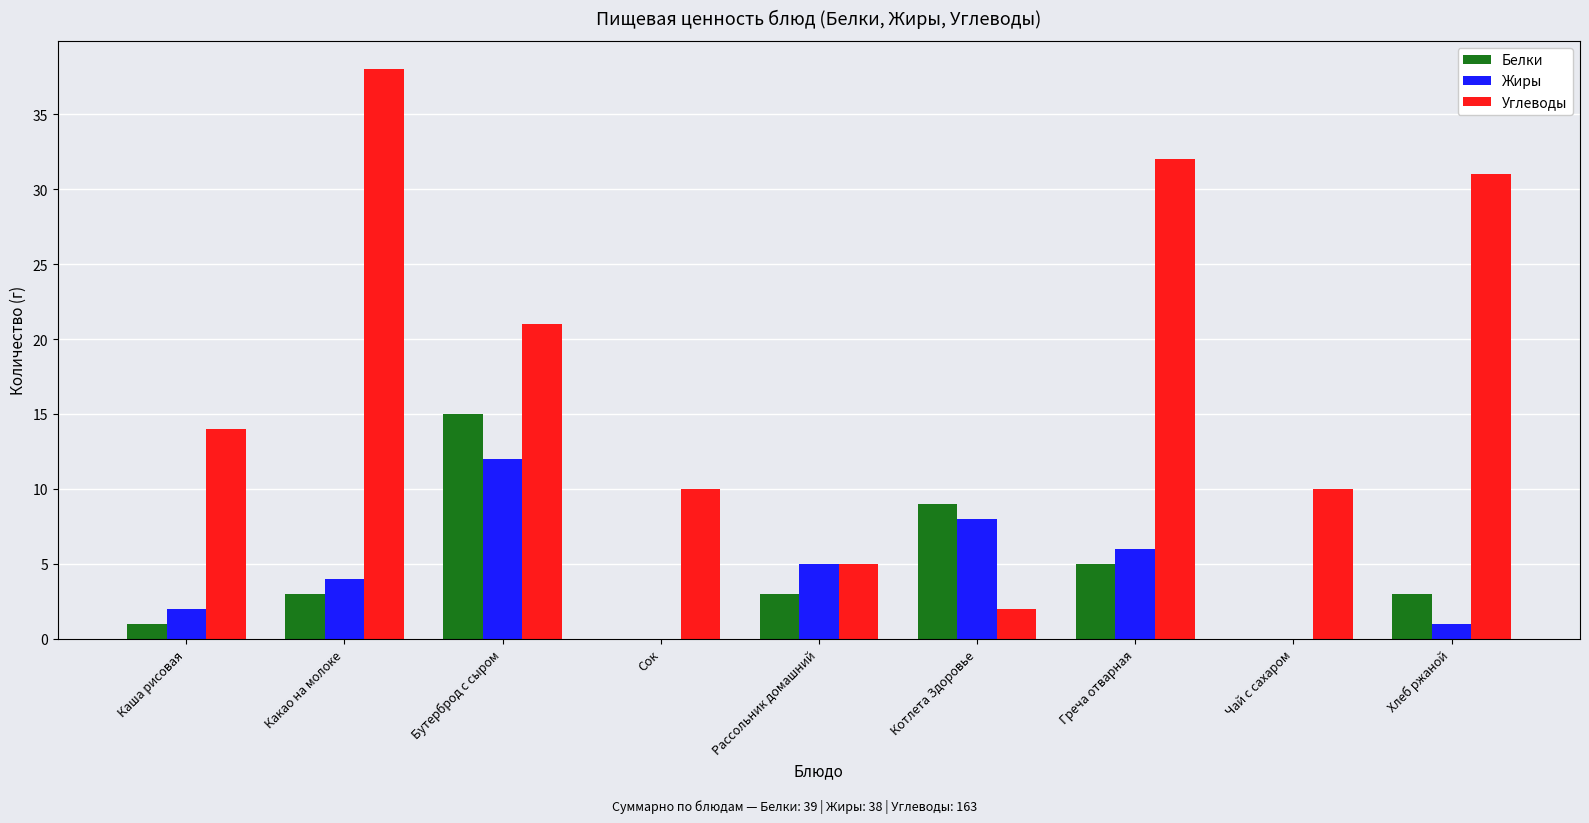

At which label is Углеводы closest to 20?

Бутерброд с сыром